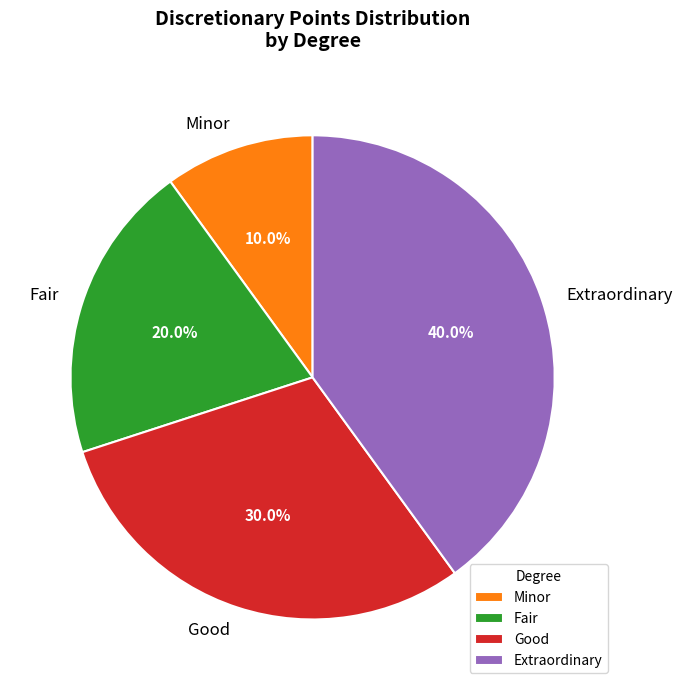

Which category has the smallest portion of the pie?

Minor